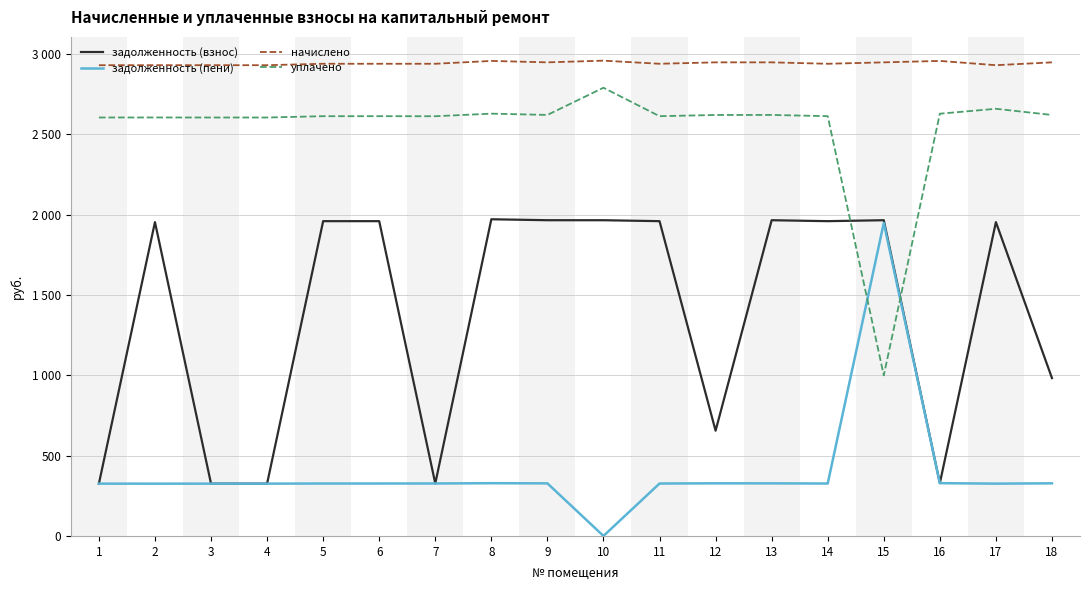

List the series in order of their overall mean, highest first.

начислено, уплачено, задолженность (взнос), задолженность (пени)